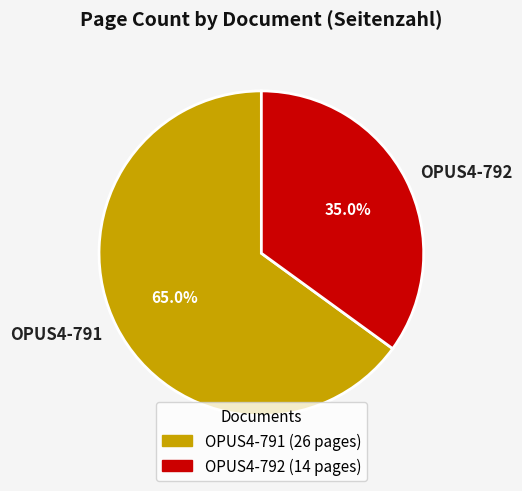

Which has a higher value, OPUS4-792 or OPUS4-791?

OPUS4-791